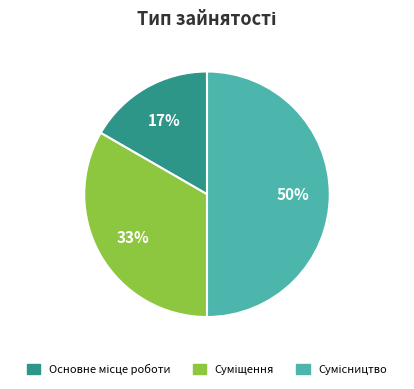

To the nearest percent, what is the average slice percentage?

33%